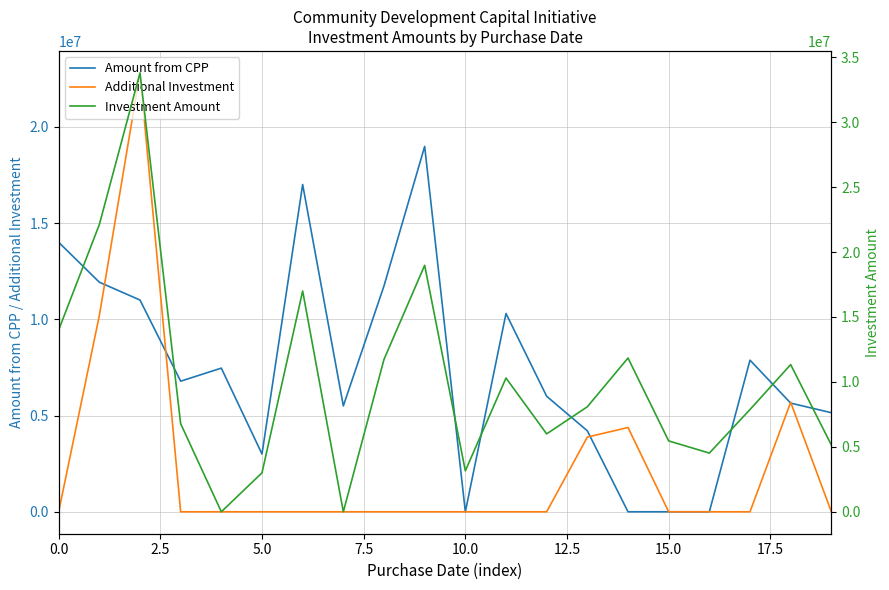

What position from the right is 9?

11